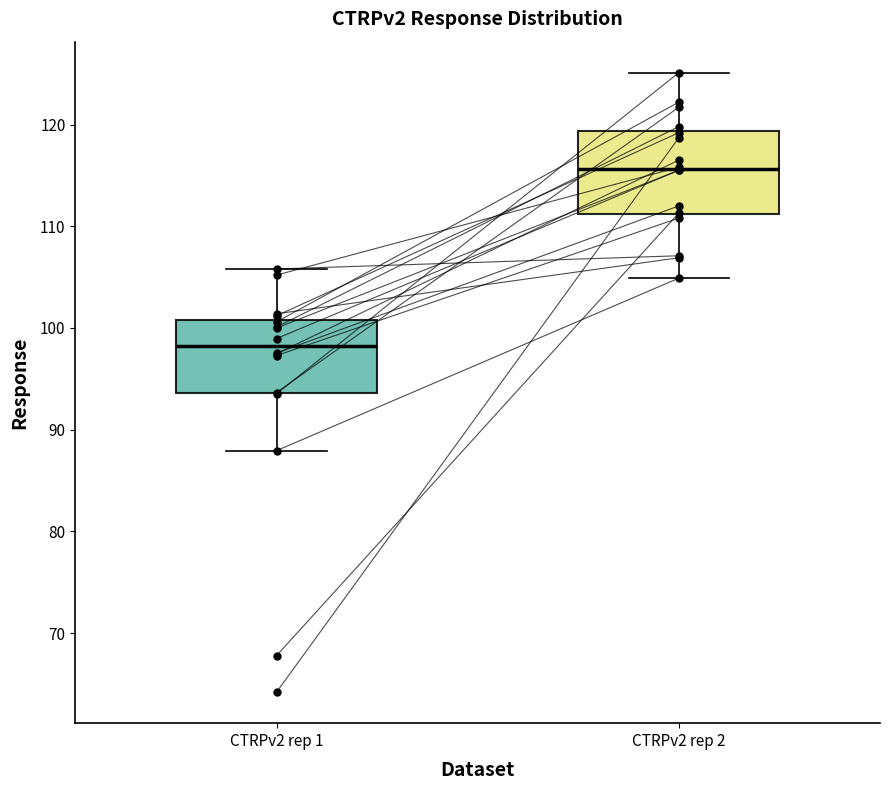

Reading left to right, transcribe this box plot: for each box, give where its median line is, the range the box spans, and where its two whiskers end, as read against the y-axis. The values are not printed on the chart, so give them approximately, as read against the axis.

CTRPv2 rep 1: median 98, box 94 to 101, whiskers 88 to 106
CTRPv2 rep 2: median 116, box 111 to 119, whiskers 105 to 125